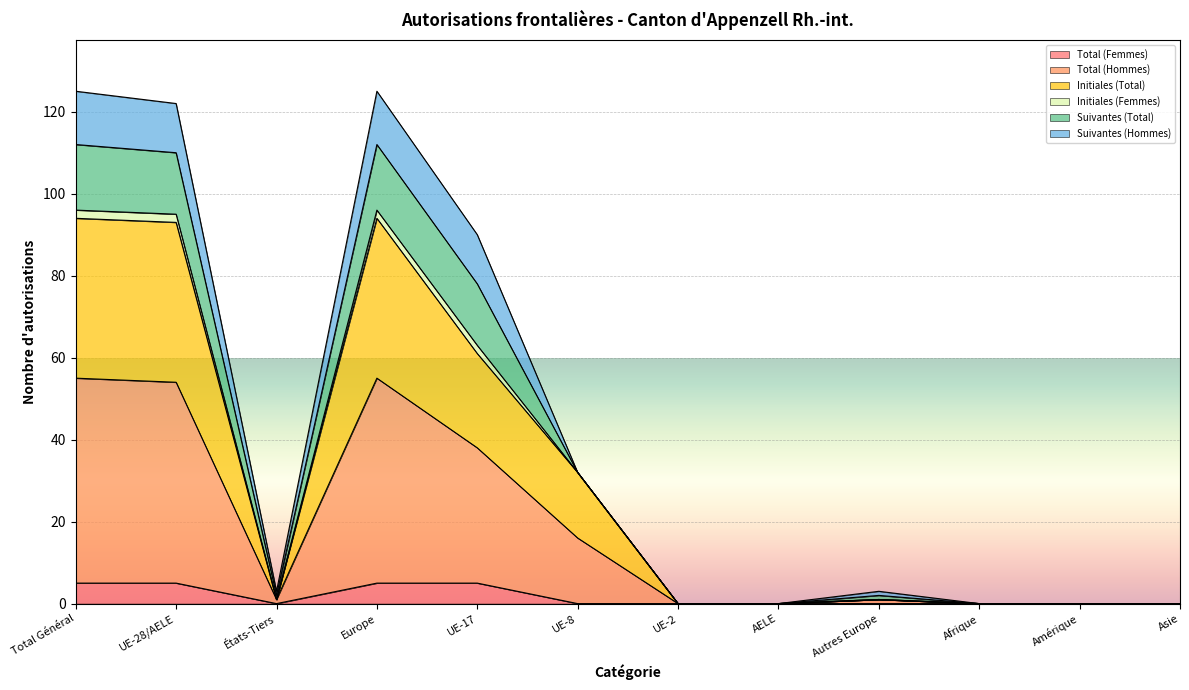

True or false: Initiales (Total) and Total (Femmes) intersect in this chart.

False